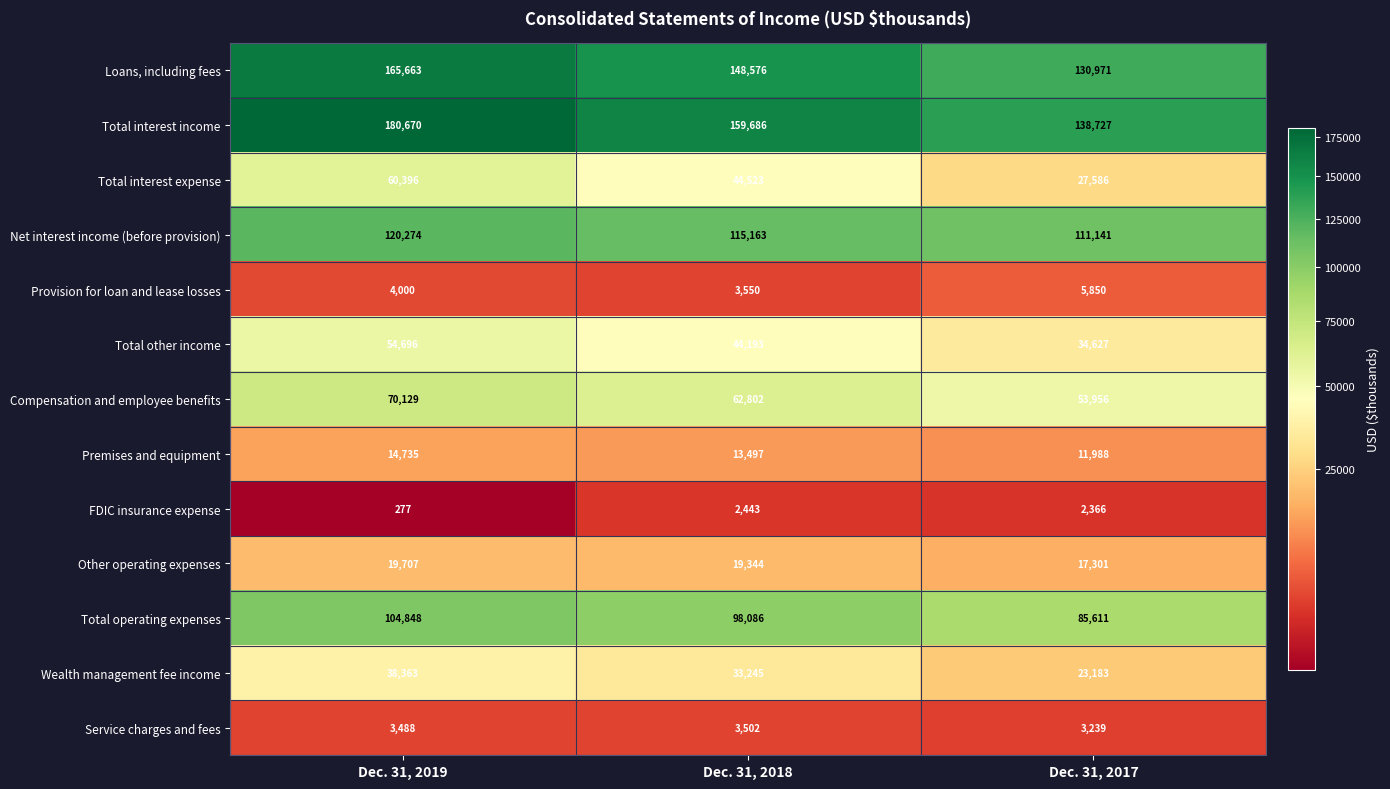

Which series has the widest spread of values?

Total interest income